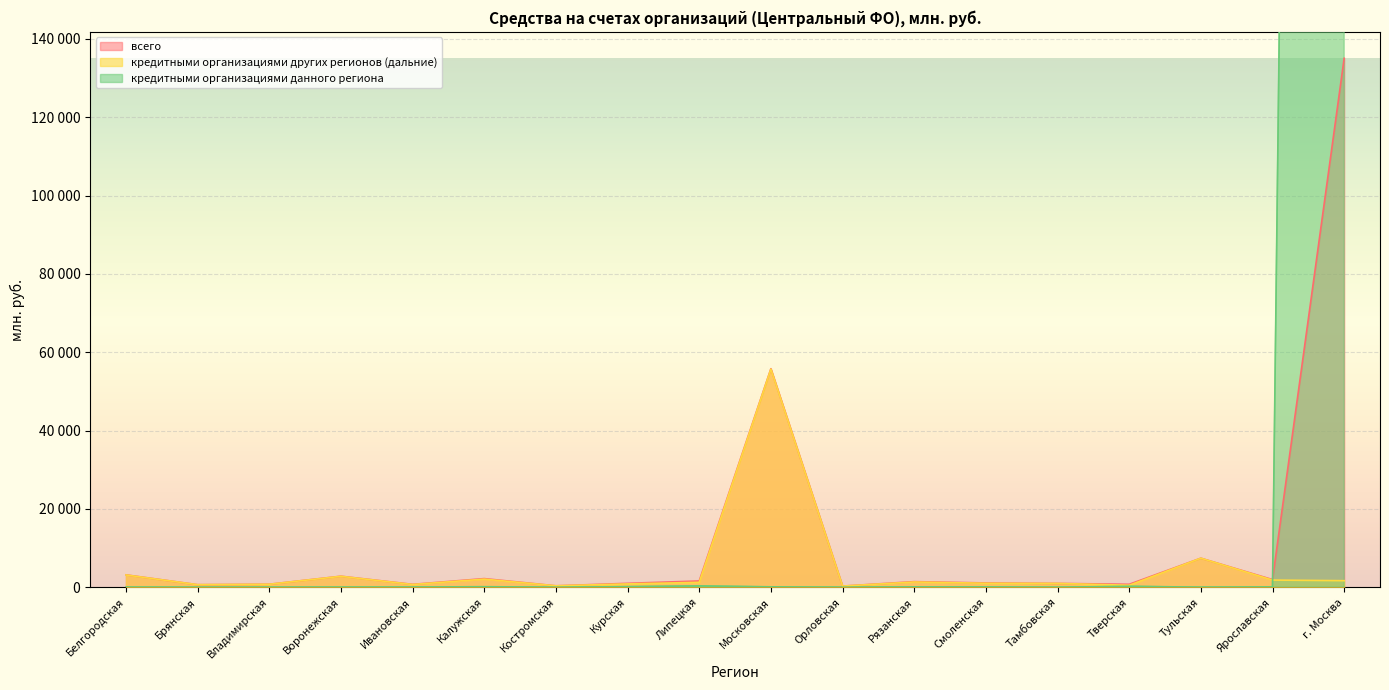

What is the spread (max minus min) of values at Тульская?

7415